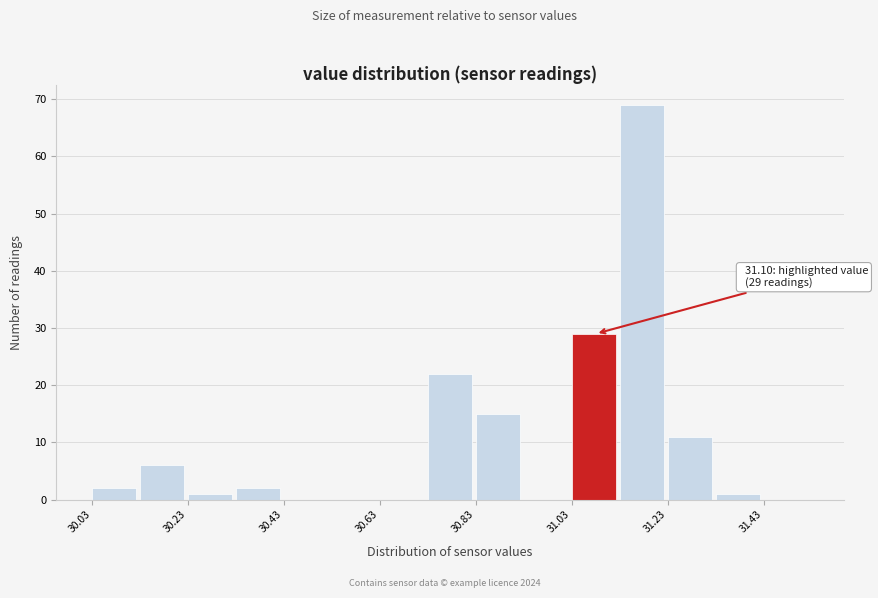

Over which range of the x-axis is the bar tallest?

31.13 to 31.23